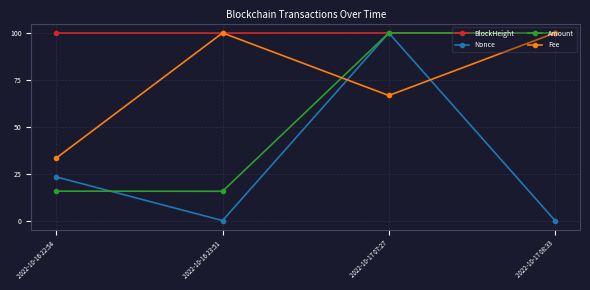

List the series in order of their overall mean, lowest first.

Nonce, Amount, Fee, BlockHeight